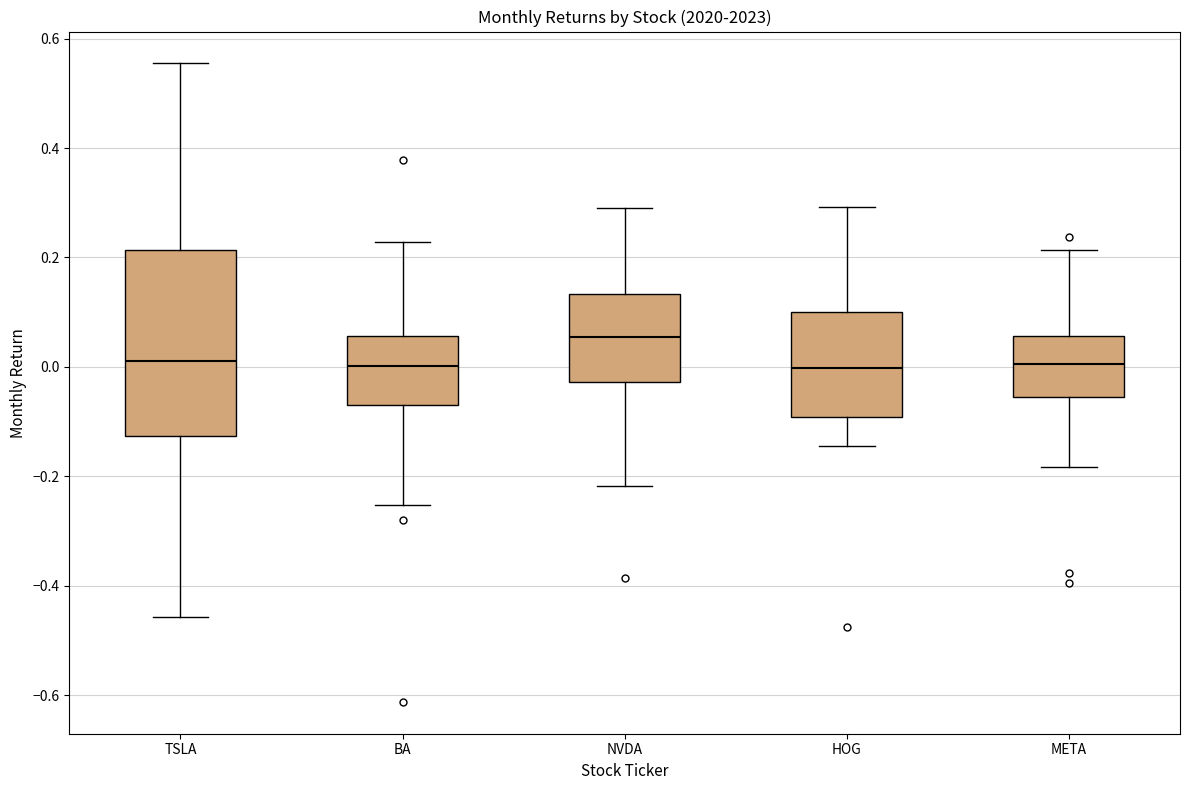

Where is the upper edge of the box for META on the y-axis? The values are not printed on the chart, so give them approximately, as read against the axis.

0.06